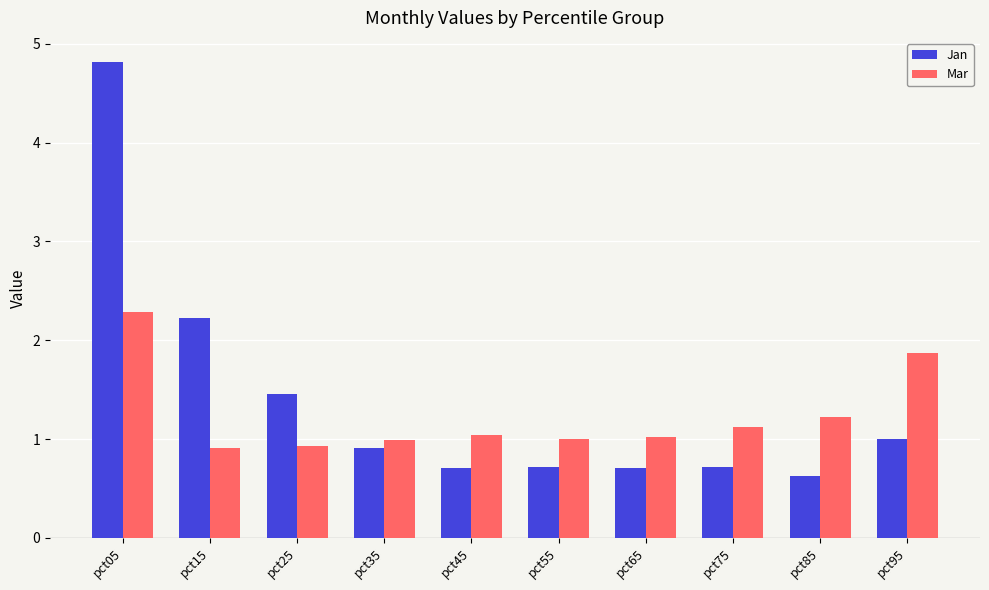

Between pct05 and pct45, which series saw the biggest shift?

Jan